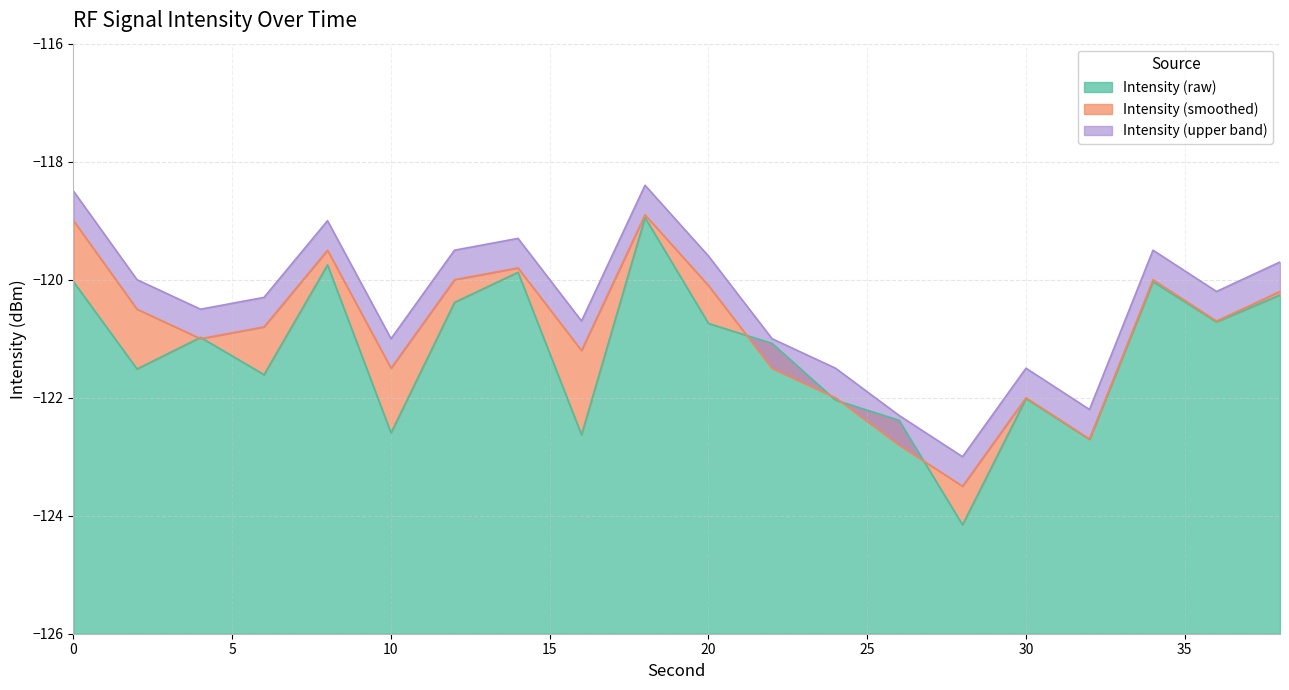

Which has a higher value, 28 or 6?

6